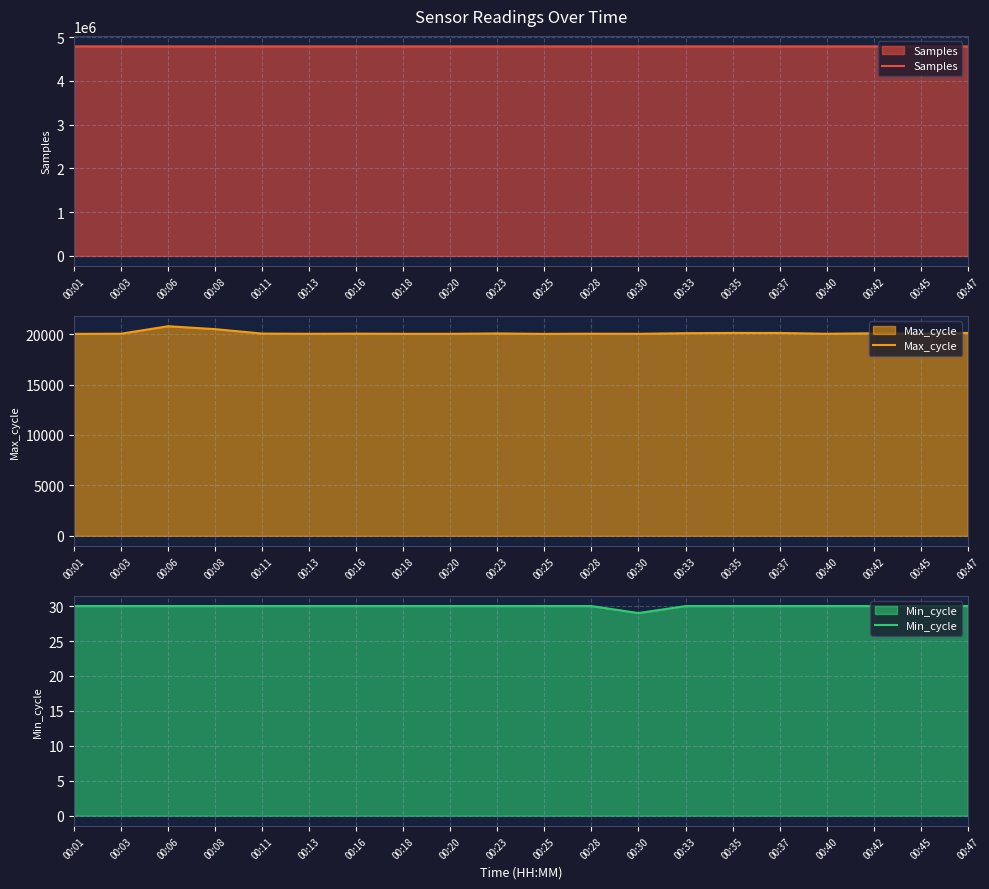

What is the value of the Max_cycle point at the 2nd from the left?

20039